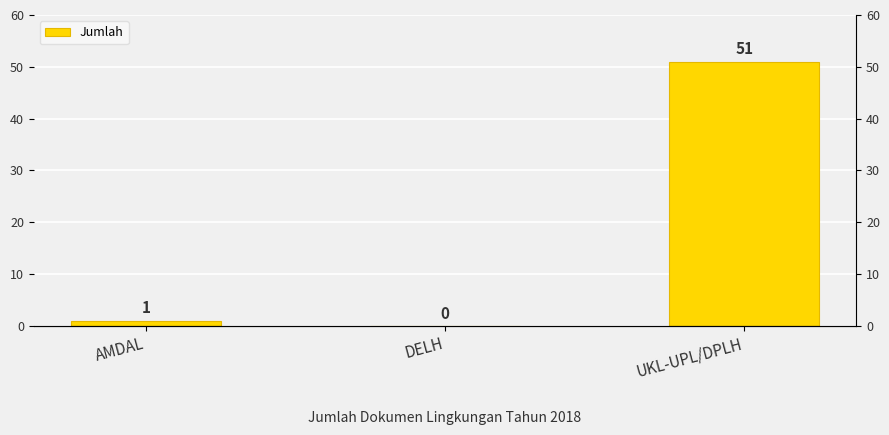

At which label does the data first exceed 1?

UKL-UPL/DPLH